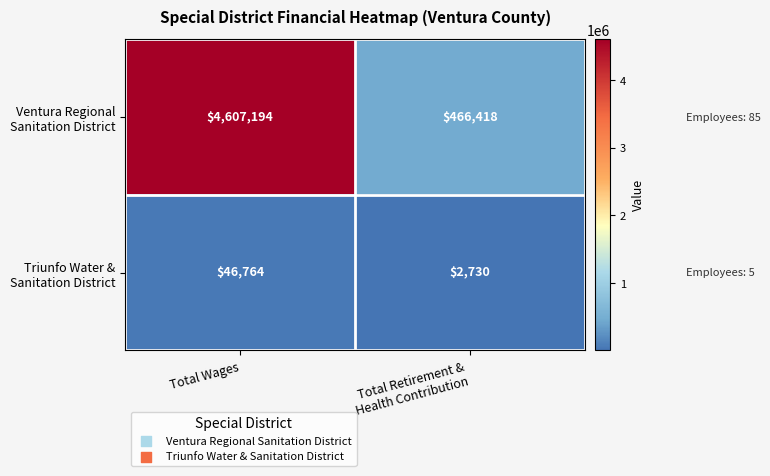

Which label corresponds to the largest value in the chart?

Total Wages